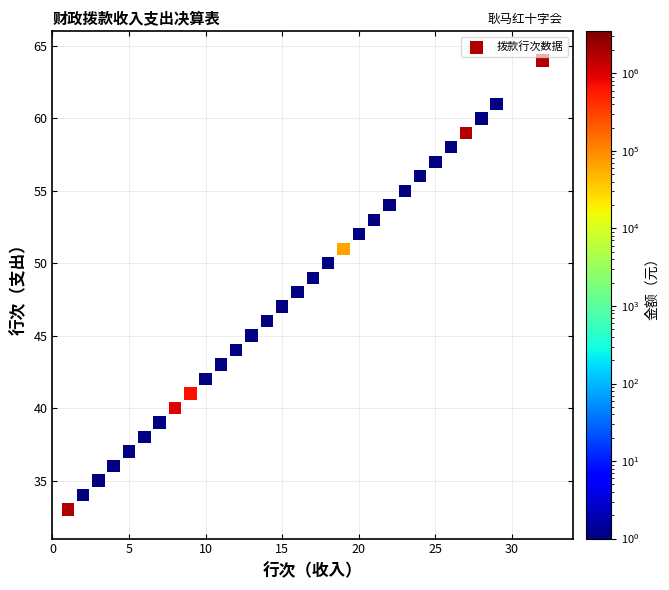

What is the range of Y values (max minus min)?

31